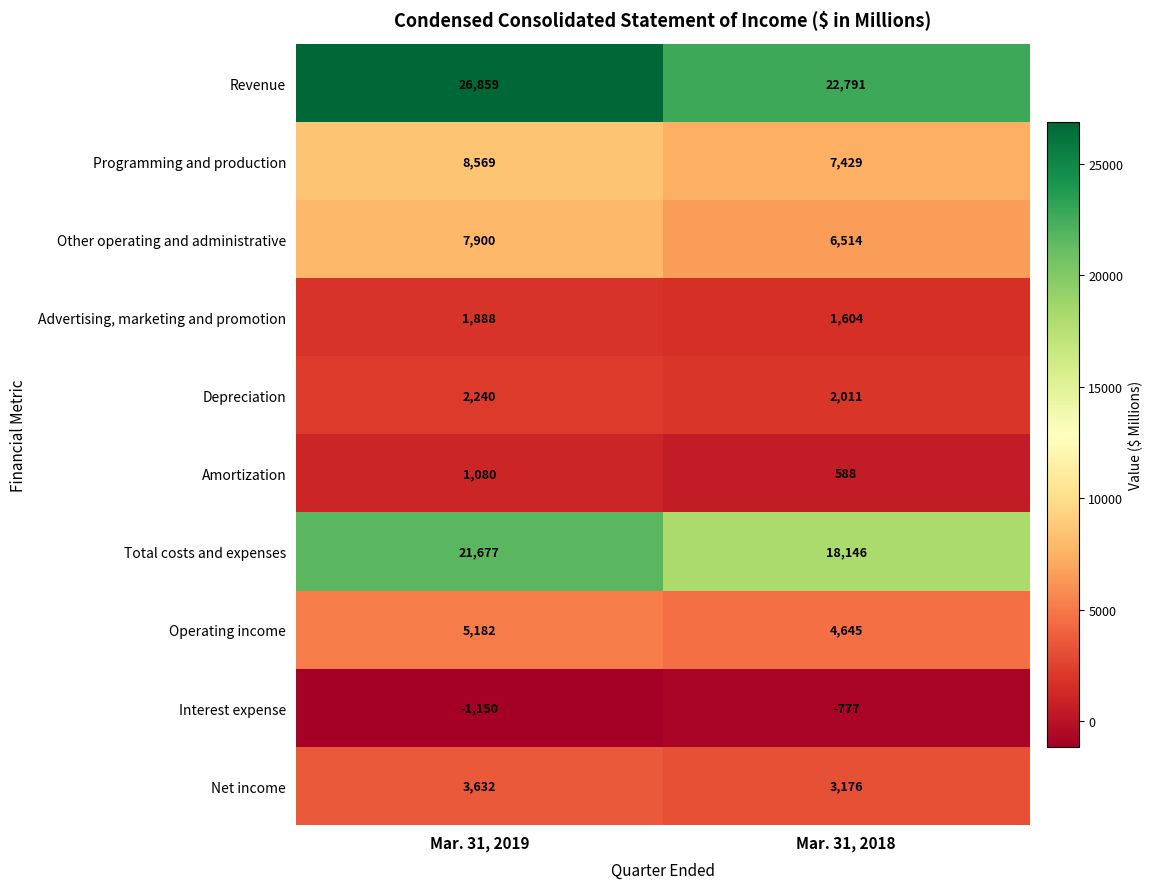

What is the minimum value shown in the chart?

-1150